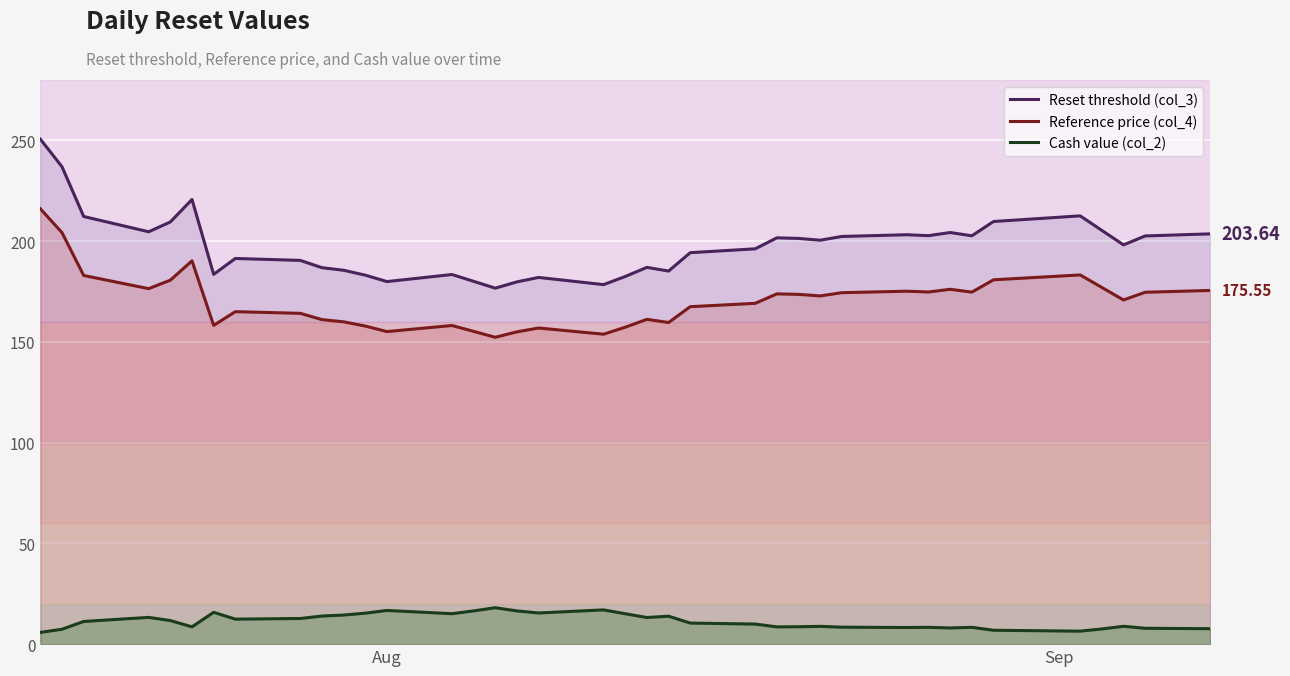

At how many categories does at least one series exceed 48?

38